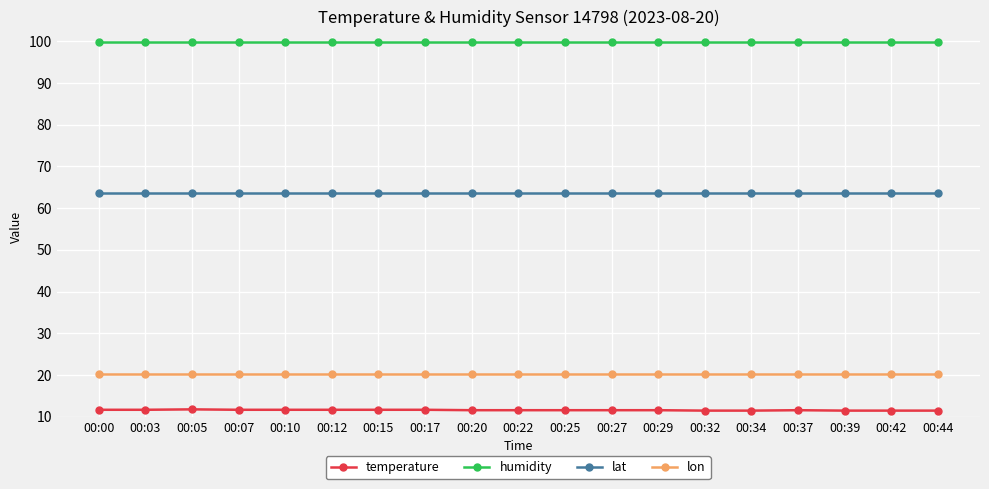

What is the difference between the highest and lowest values at 00:05?

88.1